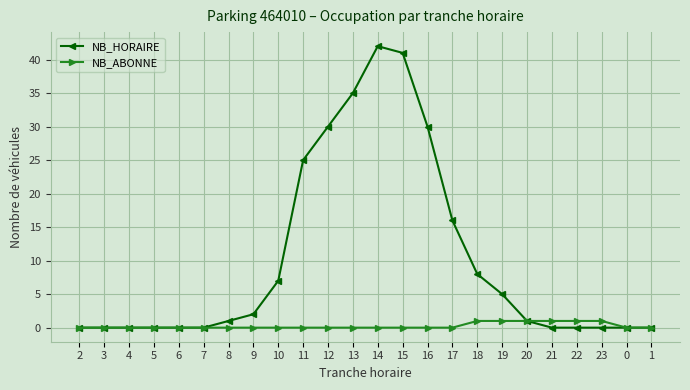

The NB_HORAIRE series shows 17 at 15. True or false?

False